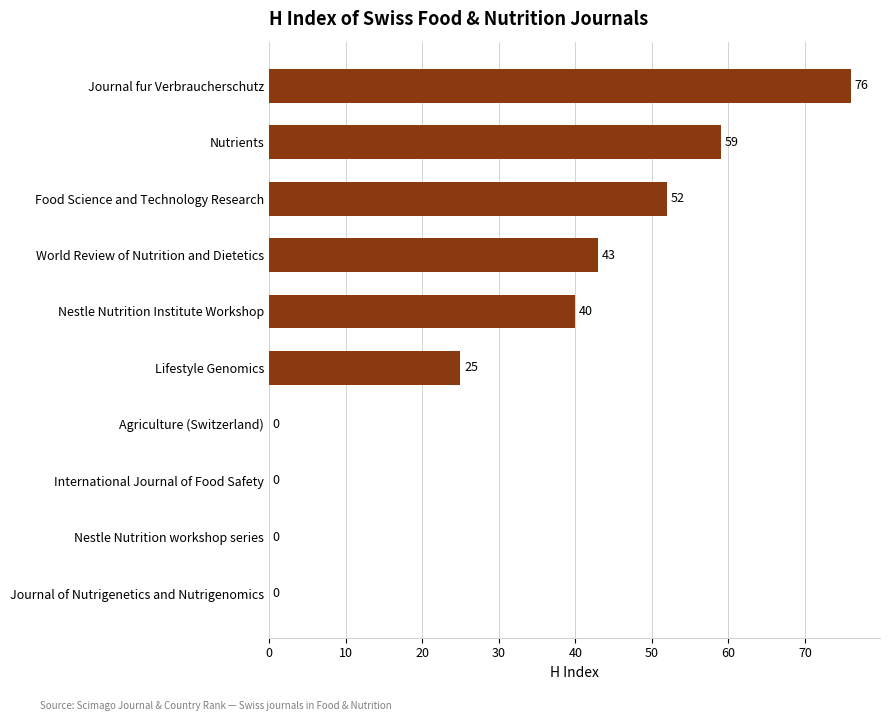

Where is the data nearest to the value 38?

Nestle Nutrition Institute Workshop